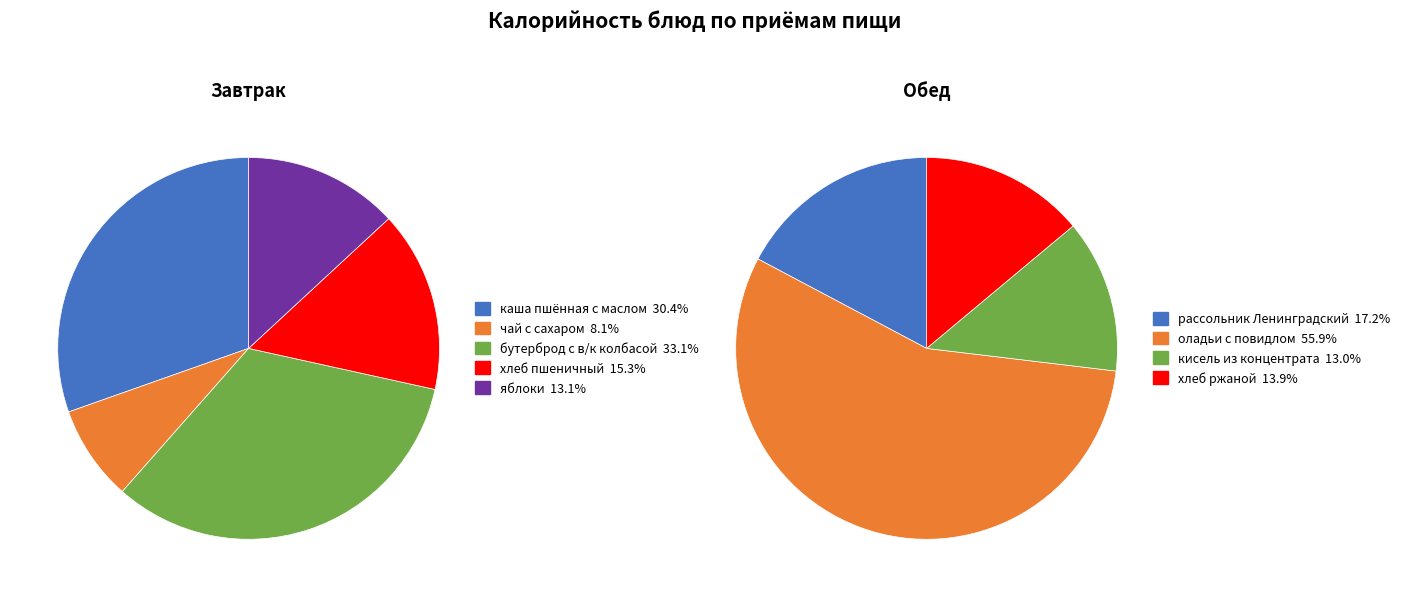

Between бутерброд с в/к колбасой and яблоки, which is larger?

бутерброд с в/к колбасой